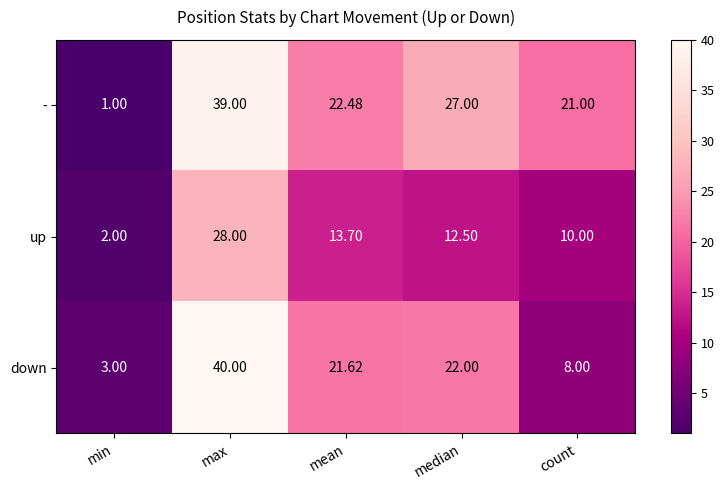

Count the number of categories in the chart.

5